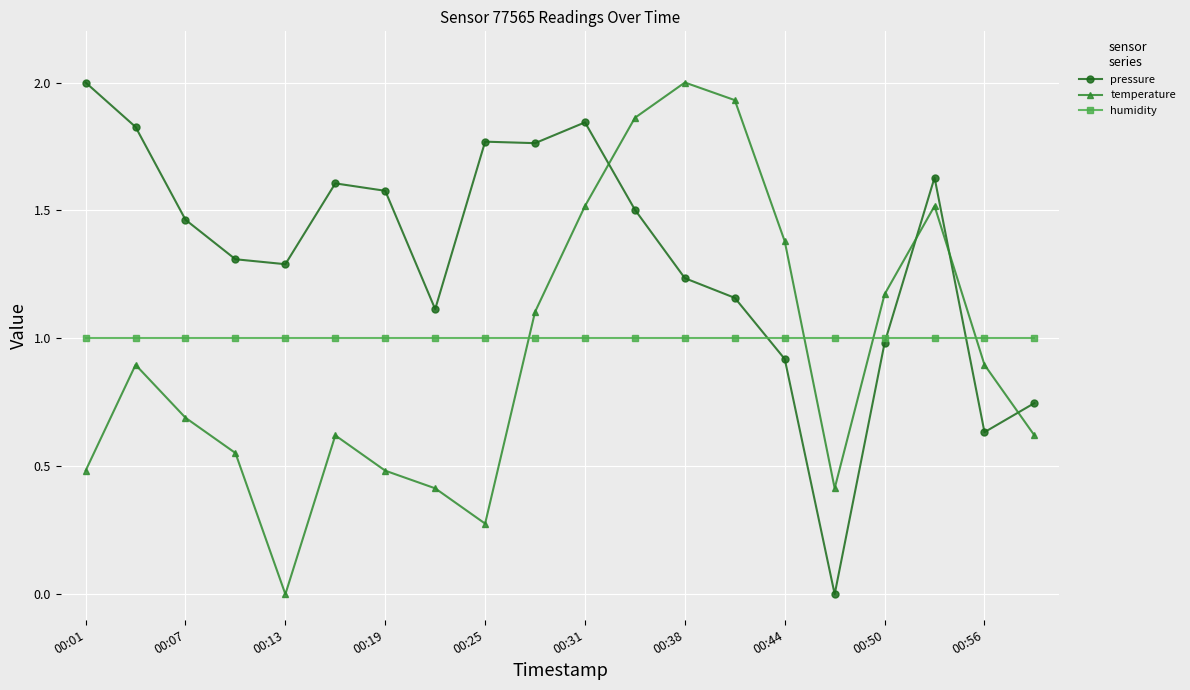

How many interior local peaks does the temperature series have?

4